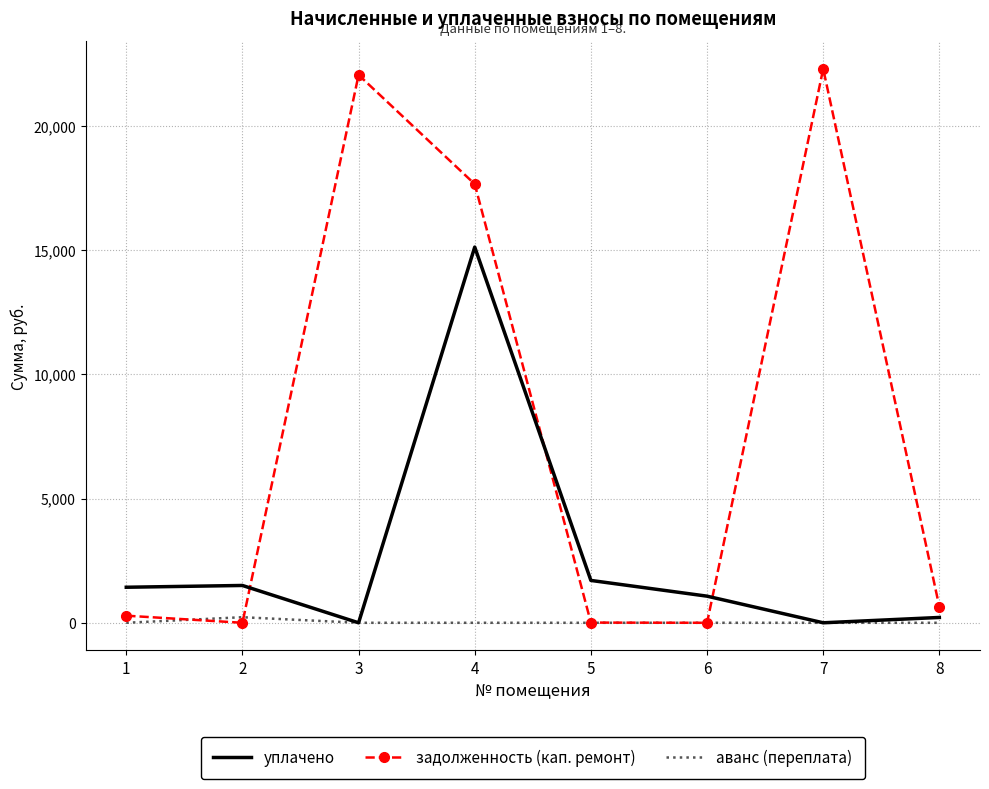

List the series in order of their overall mean, lowest first.

аванс (переплата), уплачено, задолженность (кап. ремонт)